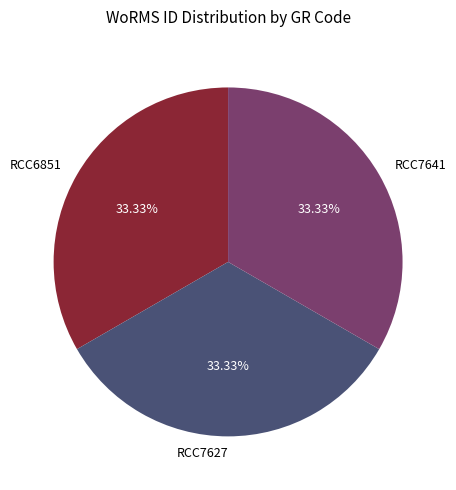

Is RCC7627 the majority of the pie?

No